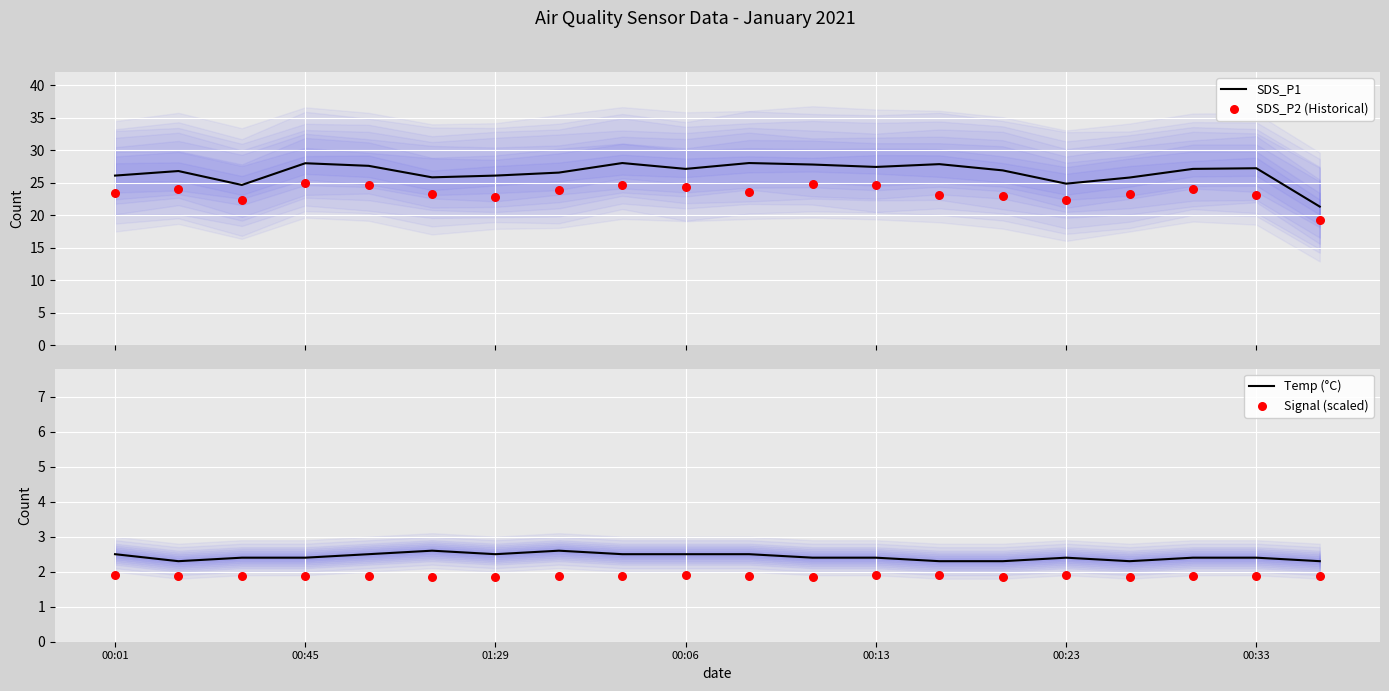

What is the minimum value for SDS_P1?

21.3